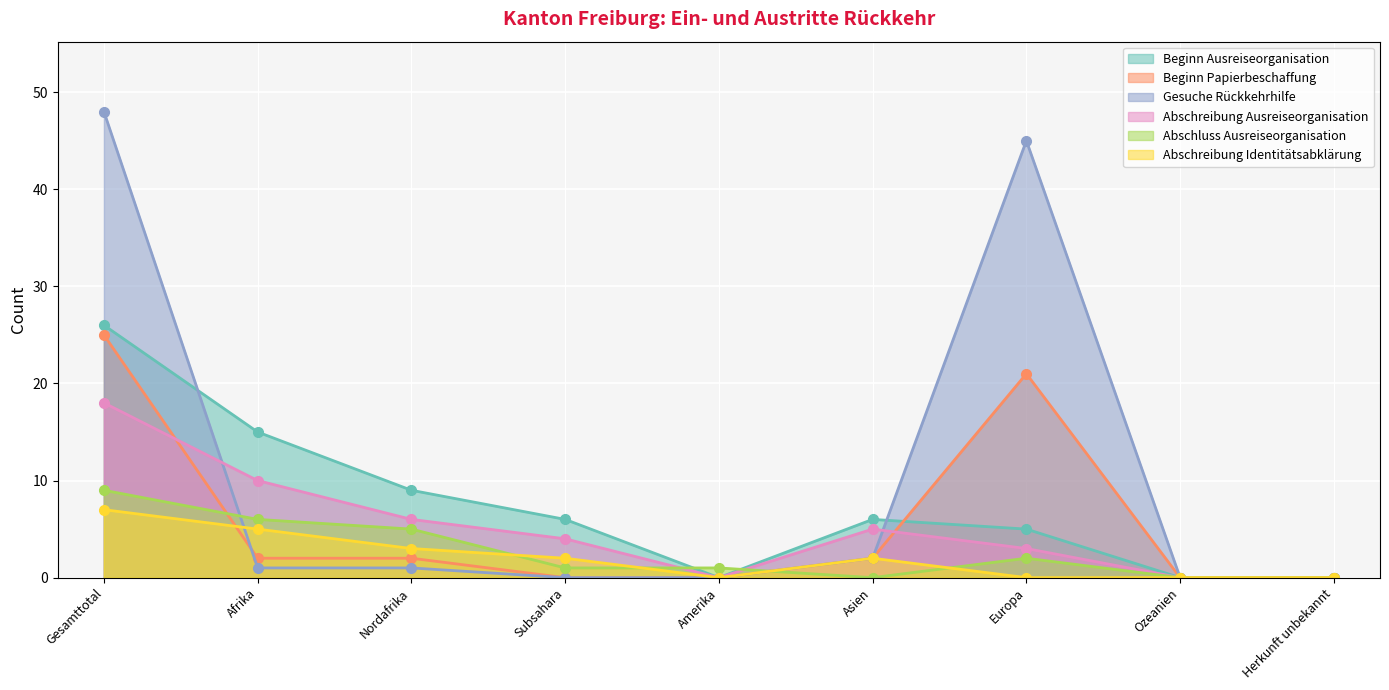

Rank the series by their maximum value, from lowest to highest.

Abschreibung Identitätsabklärung, Abschluss Ausreiseorganisation, Abschreibung Ausreiseorganisation, Beginn Papierbeschaffung, Beginn Ausreiseorganisation, Gesuche Rückkehrhilfe